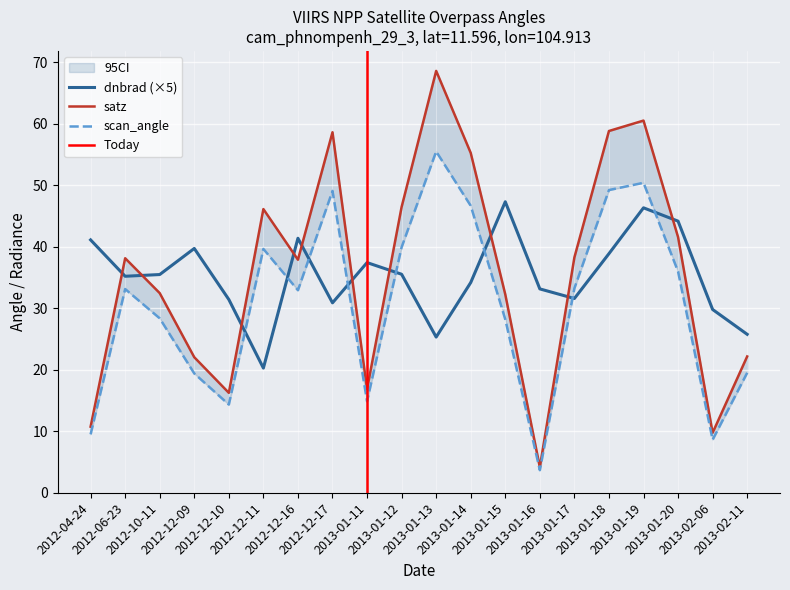

True or false: satz and dnbrad intersect in this chart.

True